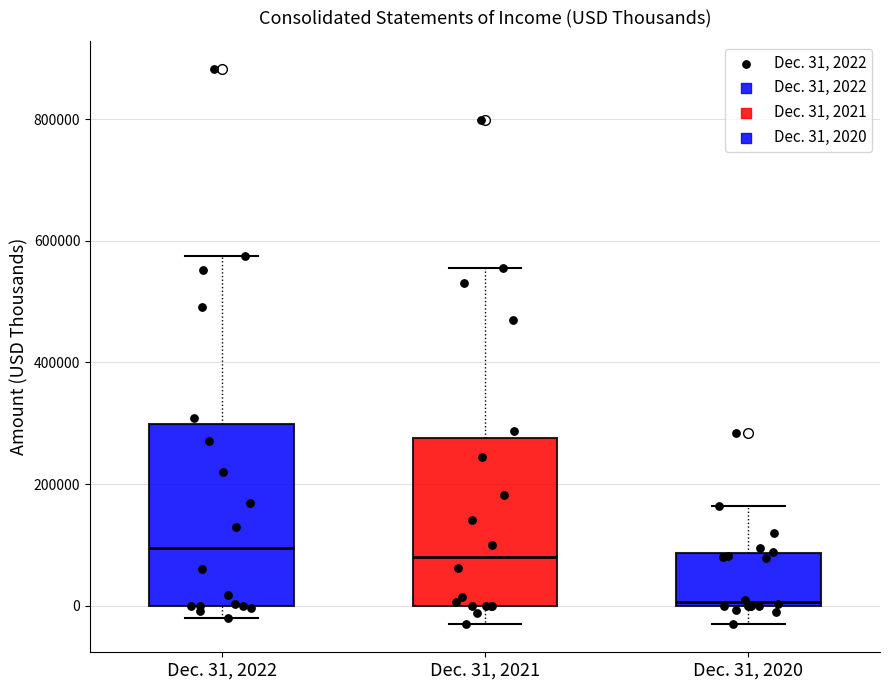

Reading left to right, transcribe this box plot: for each box, give where its median line is, the range the box spans, and where its two whiskers end, as read against the y-axis. The values are not printed on the chart, so give them approximately, as read against the axis.

Dec. 31, 2022: median 100000, box 0 to 300000, whiskers -20000 to 580000
Dec. 31, 2021: median 80000, box 0 to 280000, whiskers -40000 to 560000
Dec. 31, 2020: median 0 (just above the box's lower edge), box 0 to 80000, whiskers -40000 to 160000